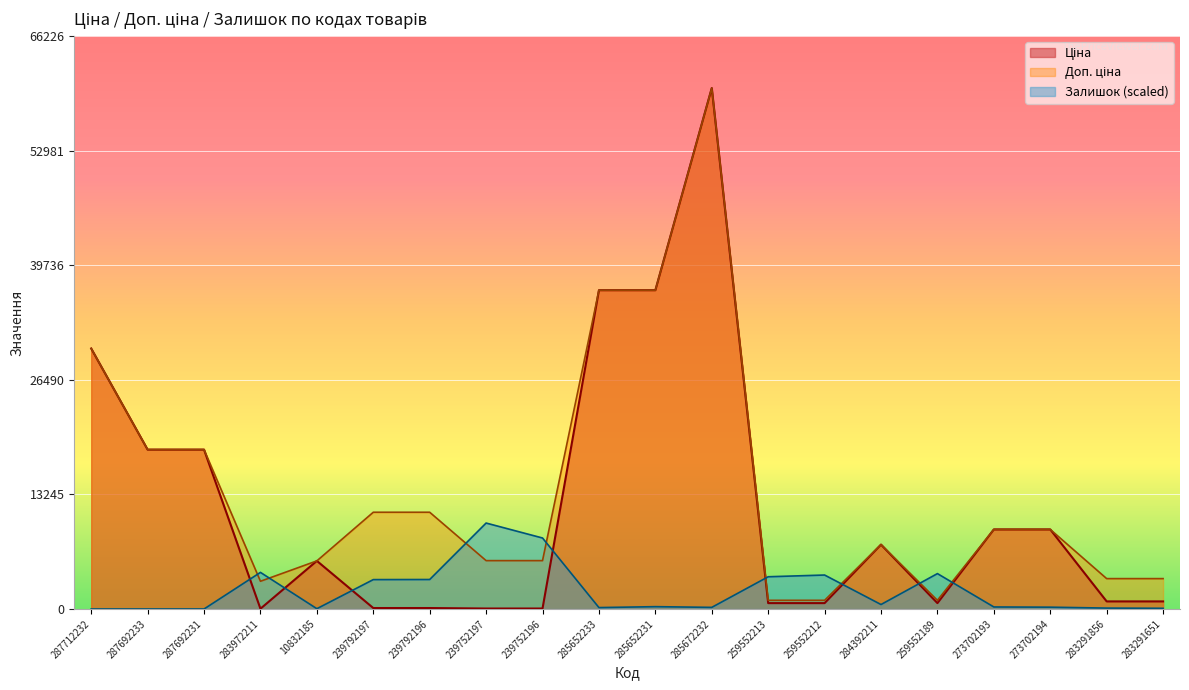

What is the difference between the highest and lowest values at 239792197?

11070.2